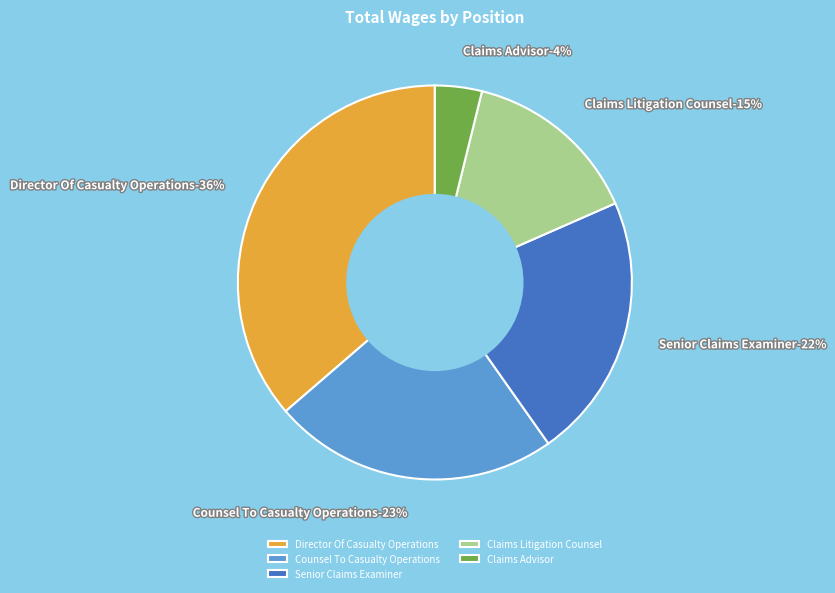

Which category has the biggest portion of the pie?

Director Of Casualty Operations